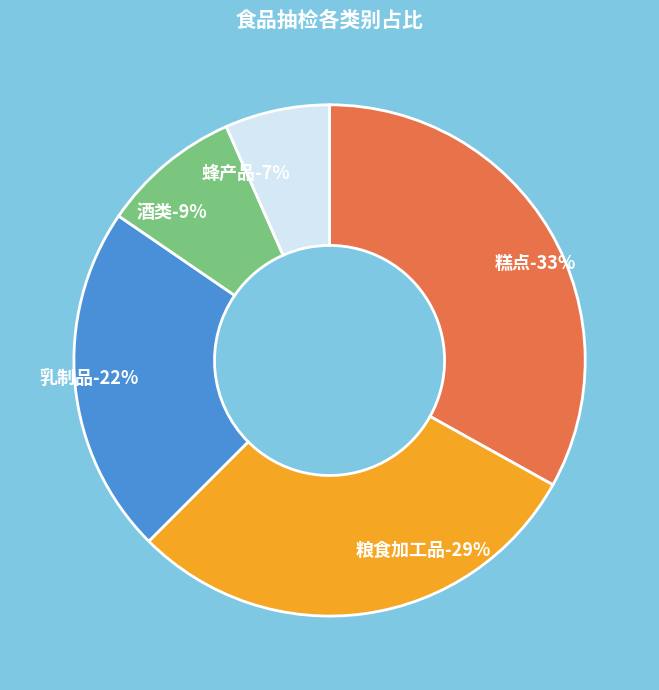

Is it true that 酒类 is 9% of the pie?

True